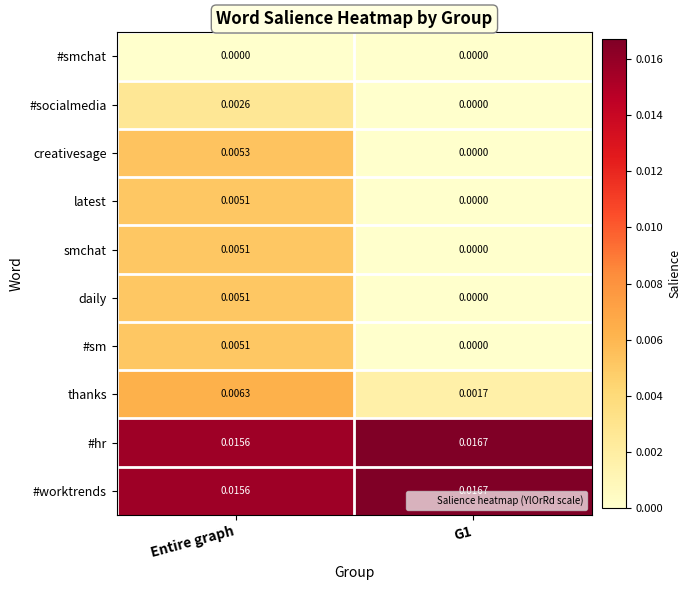

Is the value of latest at G1 greater than the value of #sm at Entire graph?

No